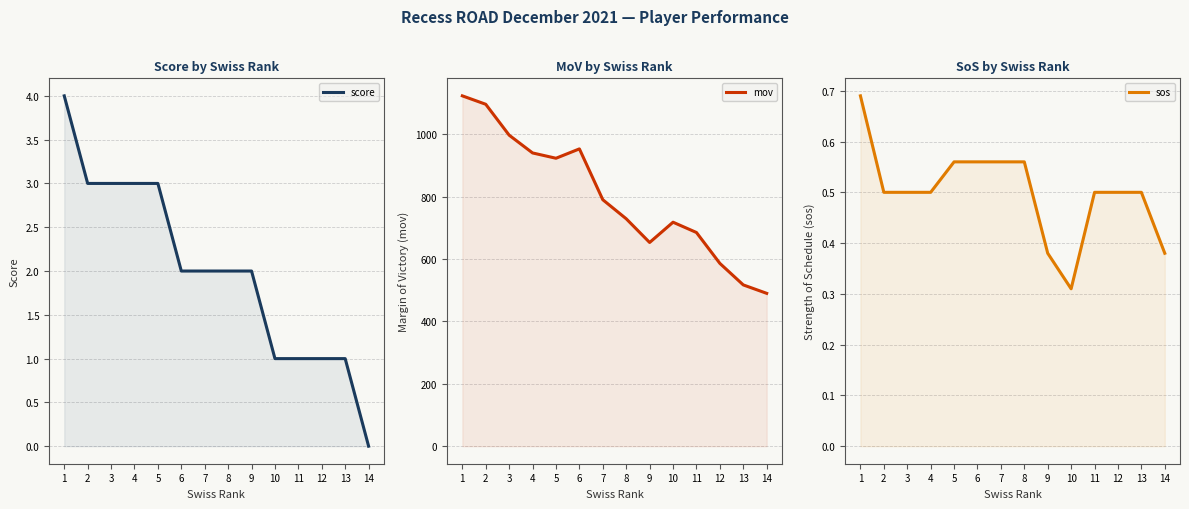

What is the difference between the score values at 1 and 3?

1.0